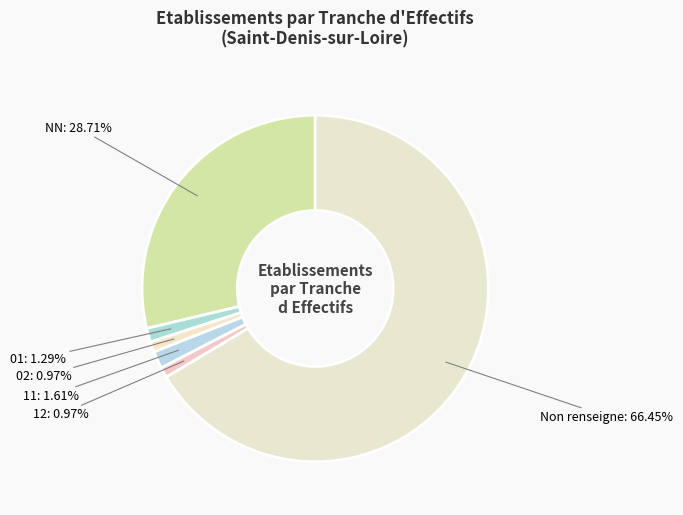

Between NN and 11, which is larger?

NN